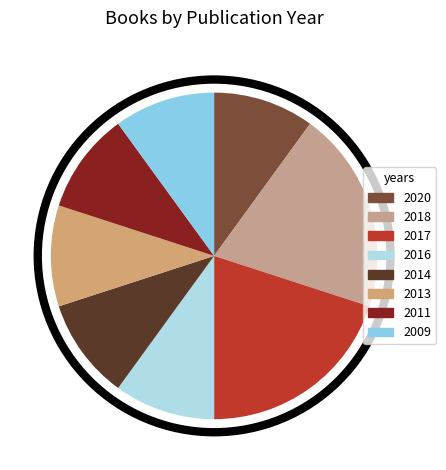

What is the largest slice in the pie chart?

2018